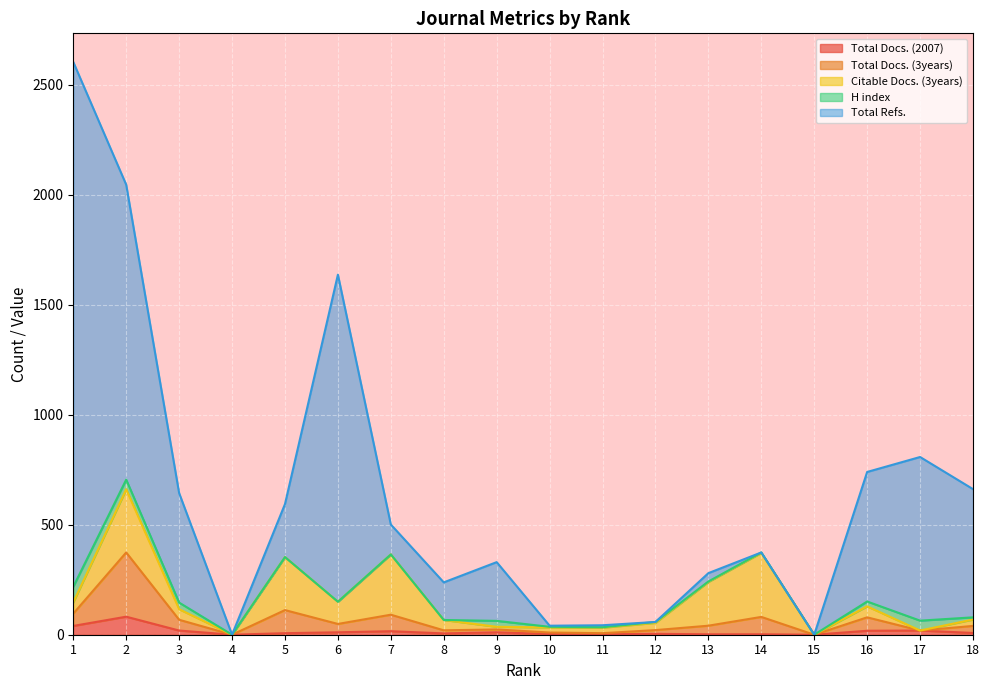

Reading left to right, list all the values displayed in this chart.

Total Docs. (2007): 40	82	19	0	7	11	16	6	11	3	2	4	2	2	0	18	19	8
Total Docs. (3years): 56	292	49	0	105	38	75	14	13	7	5	17	39	79	0	61	0	32
Citable Docs. (3years): 51	287	48	0	241	101	274	47	12	23	25	33	199	291	0	50	0	29
H index: 71	44	30	0	0	0	0	0	27	3	2	4	2	2	0	22	45	10
Total Refs.: 2386	1341	498	0	241	1487	136	171	267	5	9	0	38	0	0	589	744	583